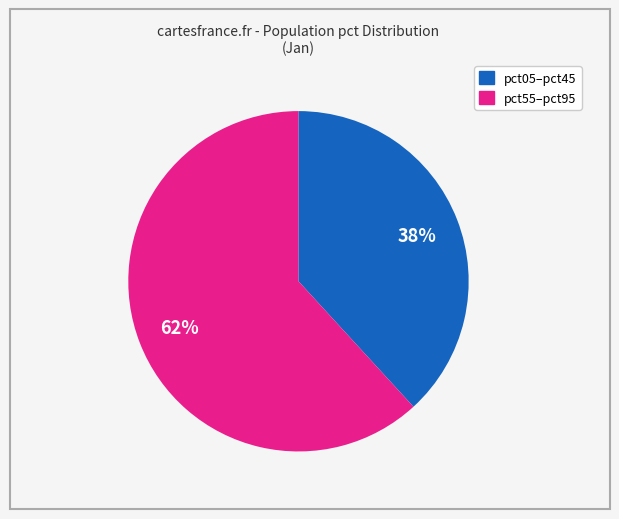

Is there any slice that represents more than half of the pie?

Yes